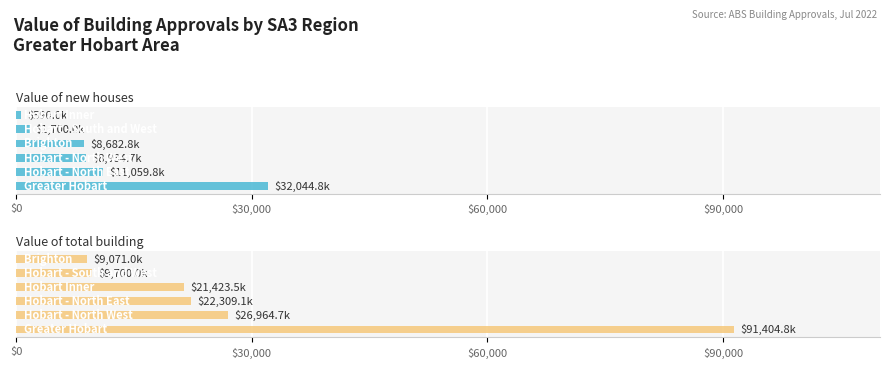

What is the value of the Value of total building bar at the 5th from the left?

9700.0